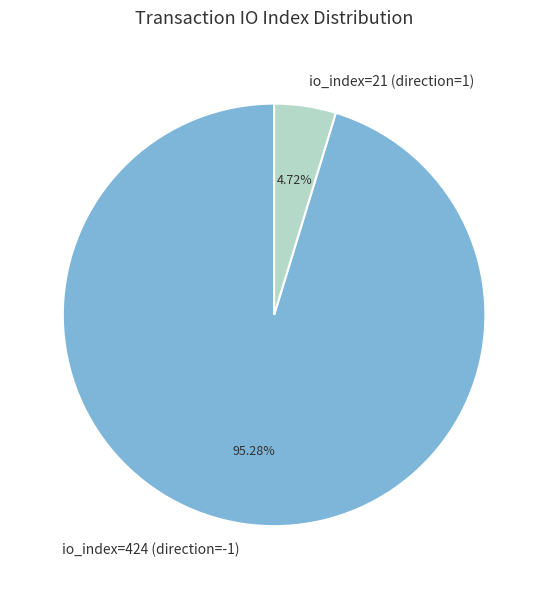

What percentage is the io_index=21 (direction=1) slice, to the nearest percent?

5%